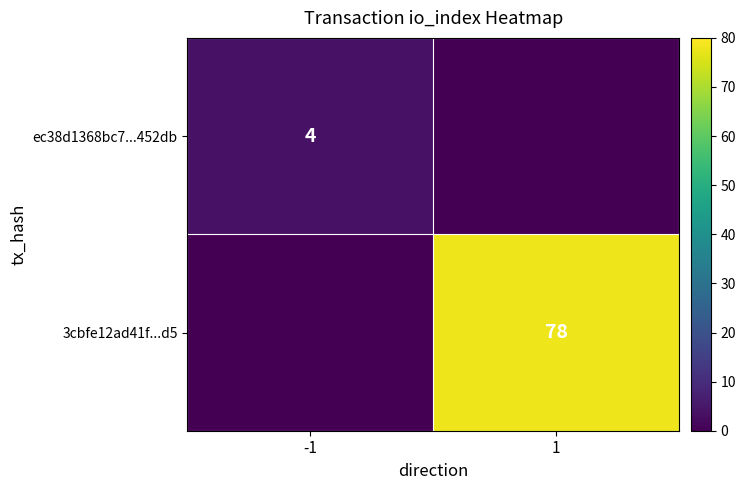

What is the greatest value displayed?

78